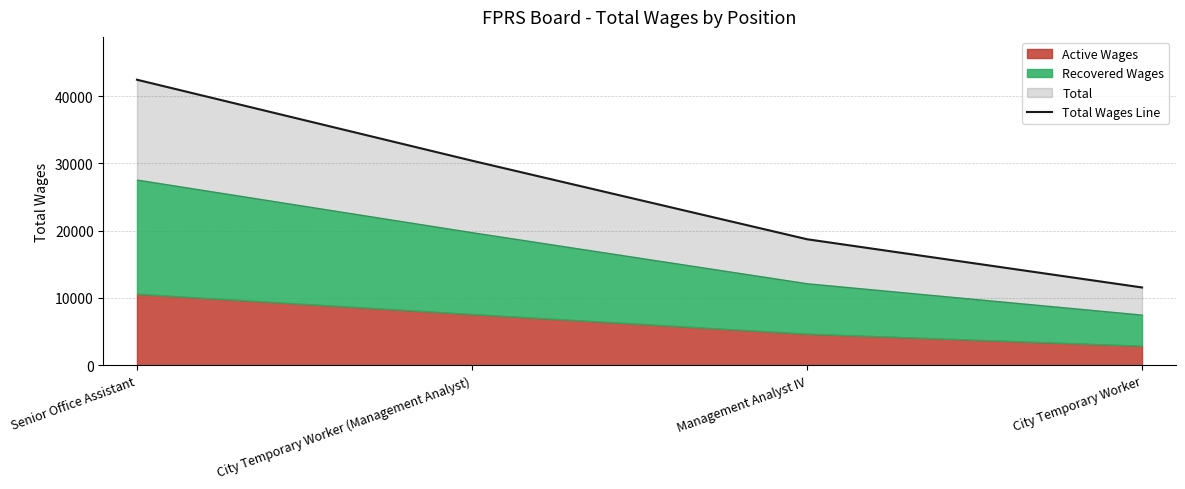

Reading right to left, extract all data points from this chart.

City Temporary Worker=11552	Management Analyst IV=18720	City Temporary Worker (Management Analyst)=30395	Senior Office Assistant=42429